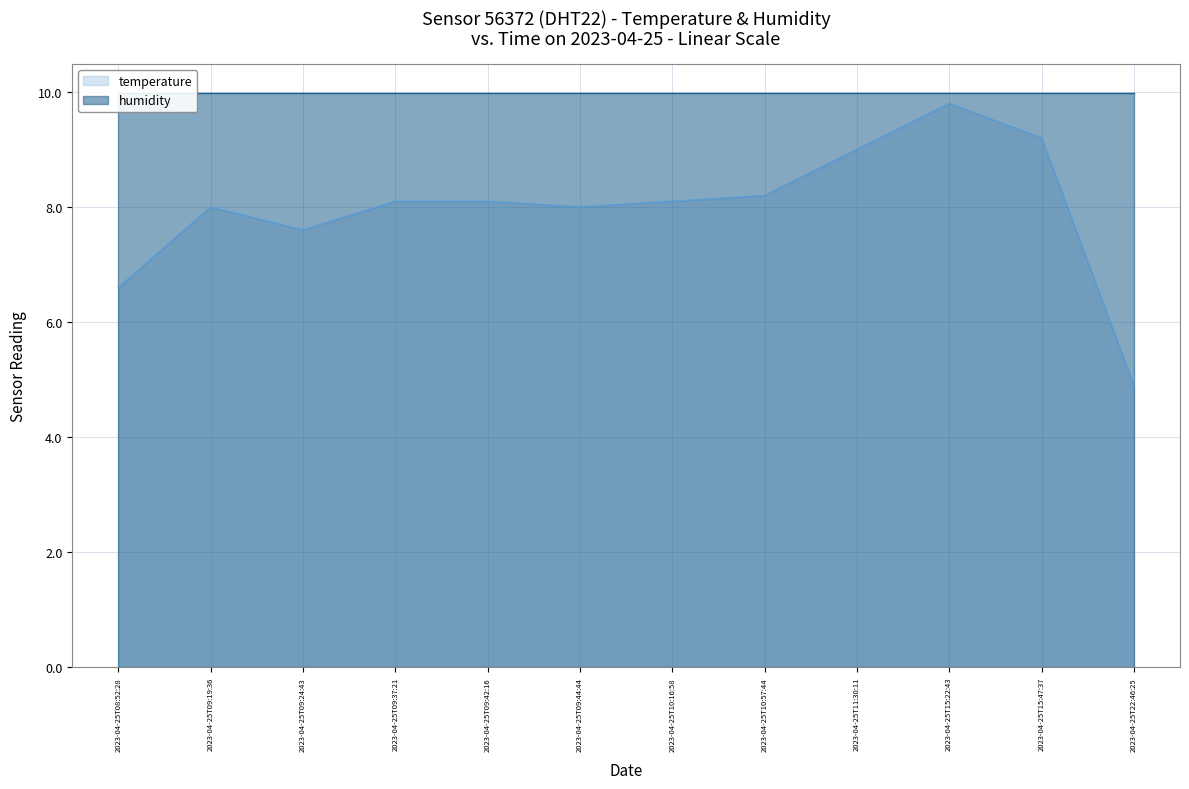

How many points are lower than both their immediate neighbors (excluding endpoints)?

2